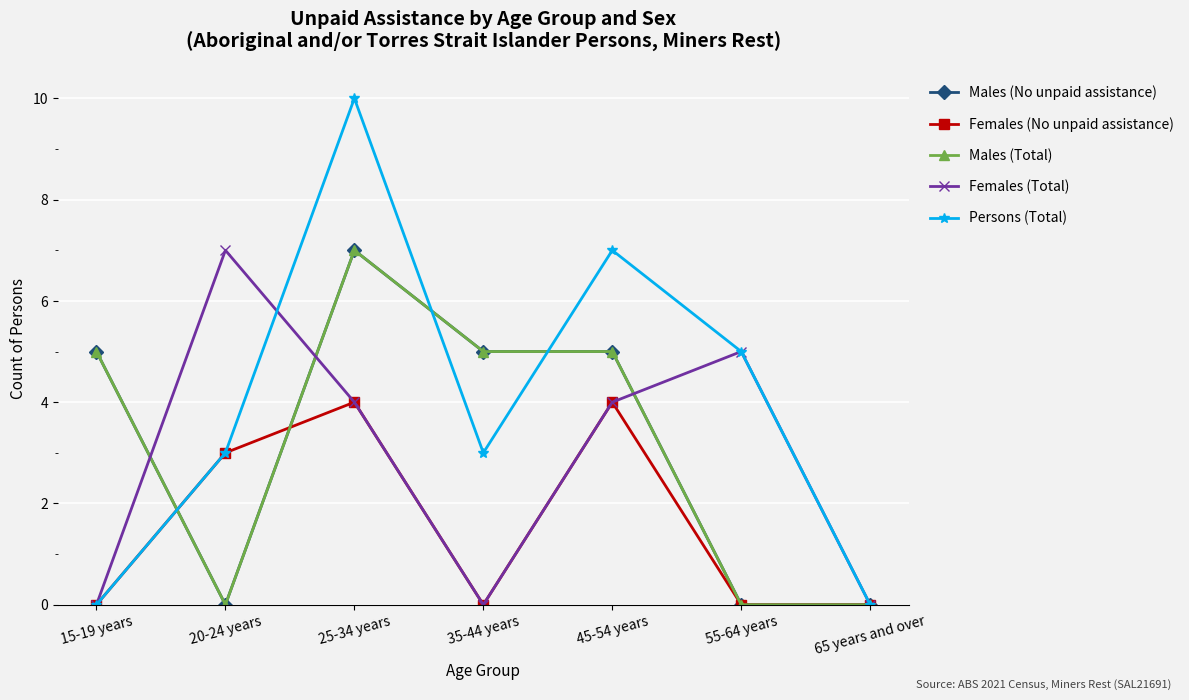

Reading left to right, transcribe all the data shown in this chart.

Males (No unpaid assistance): 15-19 years=5	20-24 years=0	25-34 years=7	35-44 years=5	45-54 years=5	55-64 years=0	65 years and over=0
Females (No unpaid assistance): 15-19 years=0	20-24 years=3	25-34 years=4	35-44 years=0	45-54 years=4	55-64 years=0	65 years and over=0
Males (Total): 15-19 years=5	20-24 years=0	25-34 years=7	35-44 years=5	45-54 years=5	55-64 years=0	65 years and over=0
Females (Total): 15-19 years=0	20-24 years=7	25-34 years=4	35-44 years=0	45-54 years=4	55-64 years=5	65 years and over=0
Persons (Total): 15-19 years=0	20-24 years=3	25-34 years=10	35-44 years=3	45-54 years=7	55-64 years=5	65 years and over=0